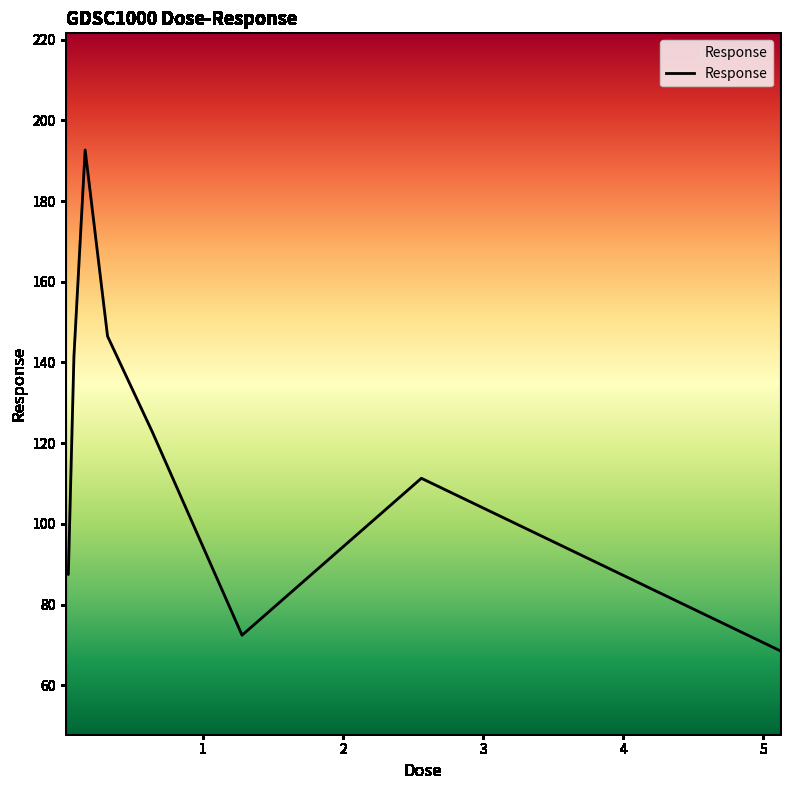

What is the greatest value displayed?

192.7